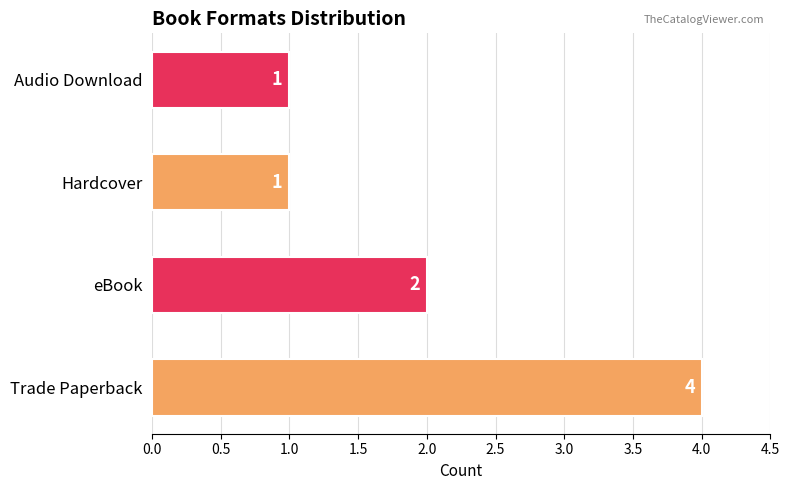

What is the maximum value shown in the chart?

4